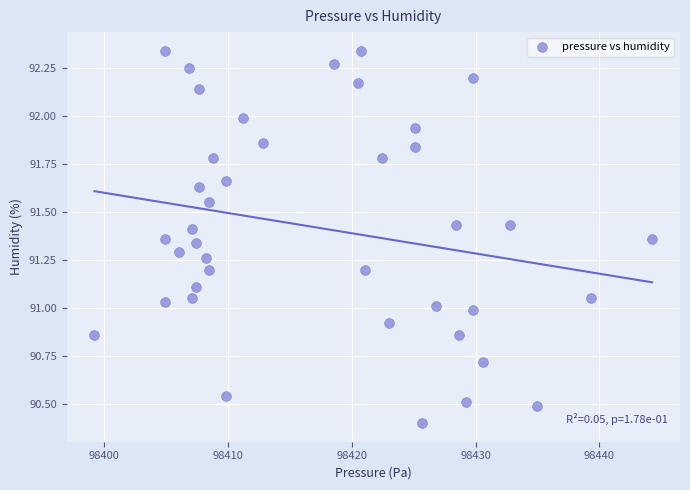

What is the range of Y values (max minus min)?

1.9